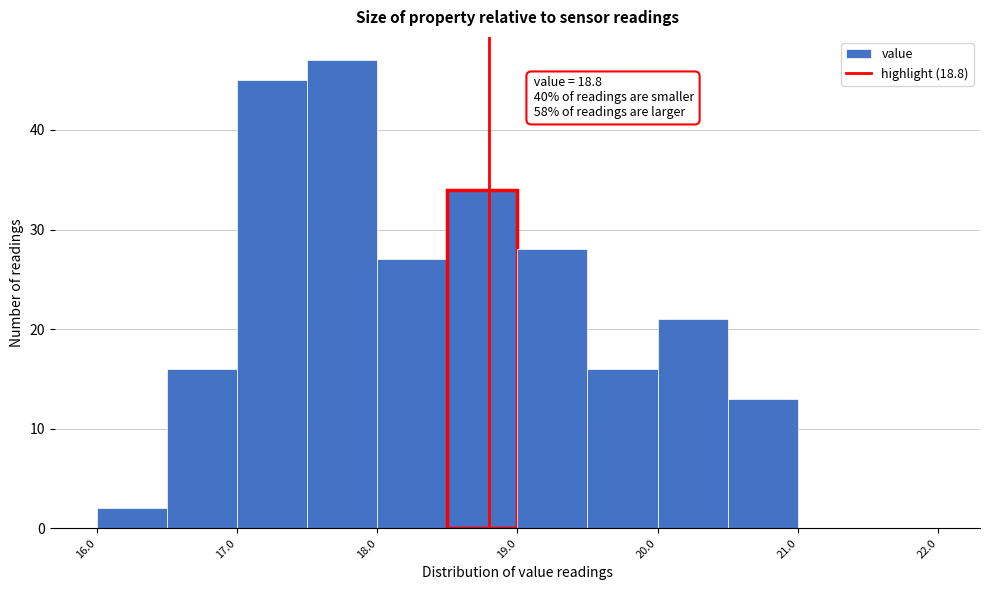

Which range on the x-axis has the tallest bar?

17.5 to 18.0